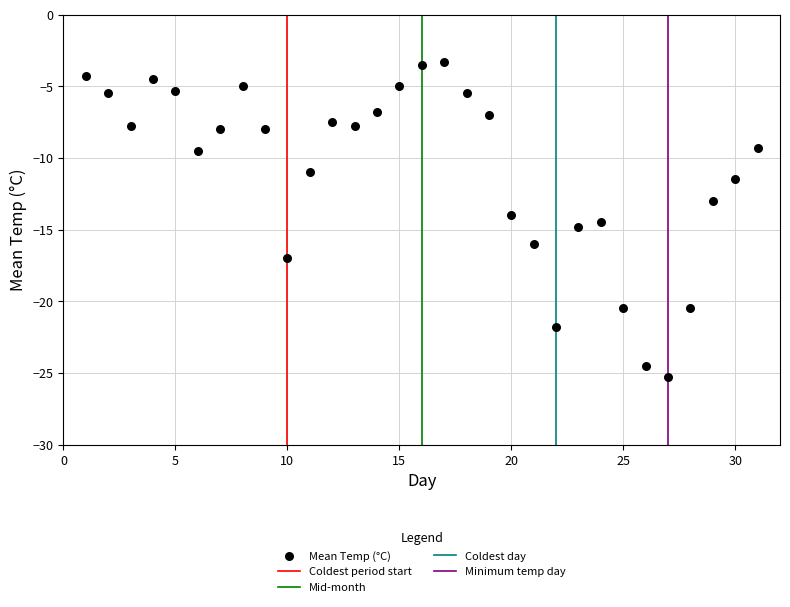

What is the range of Y values (max minus min)?

22.0